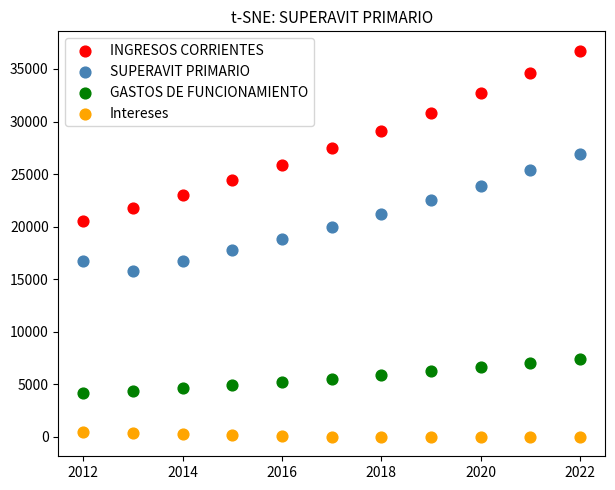

Across all data points, what is the range of Y values (max minus min)?

36744.6